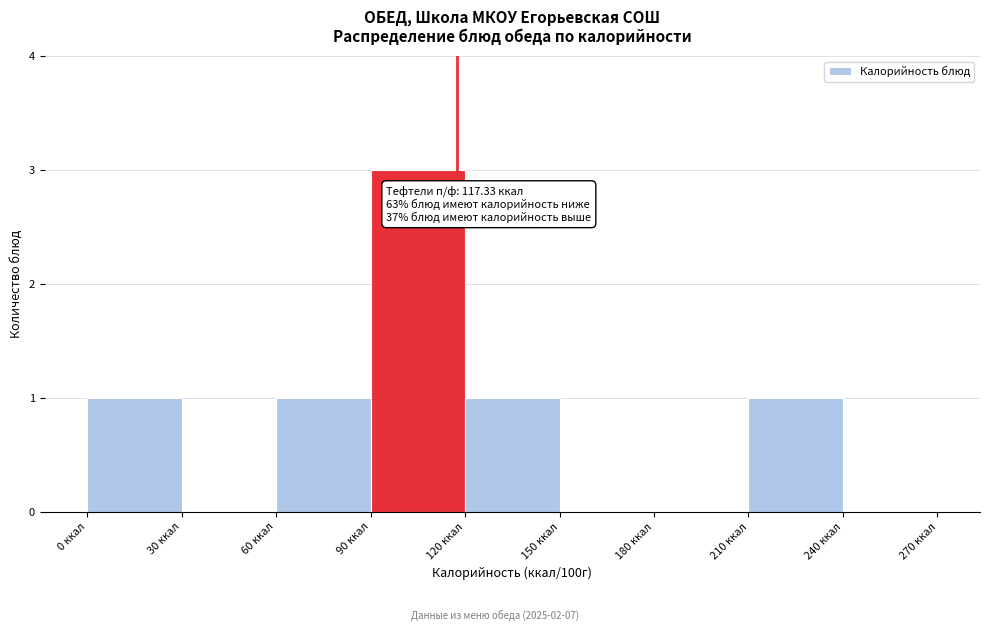

Over which range of the x-axis is the bar tallest?

90 to 120